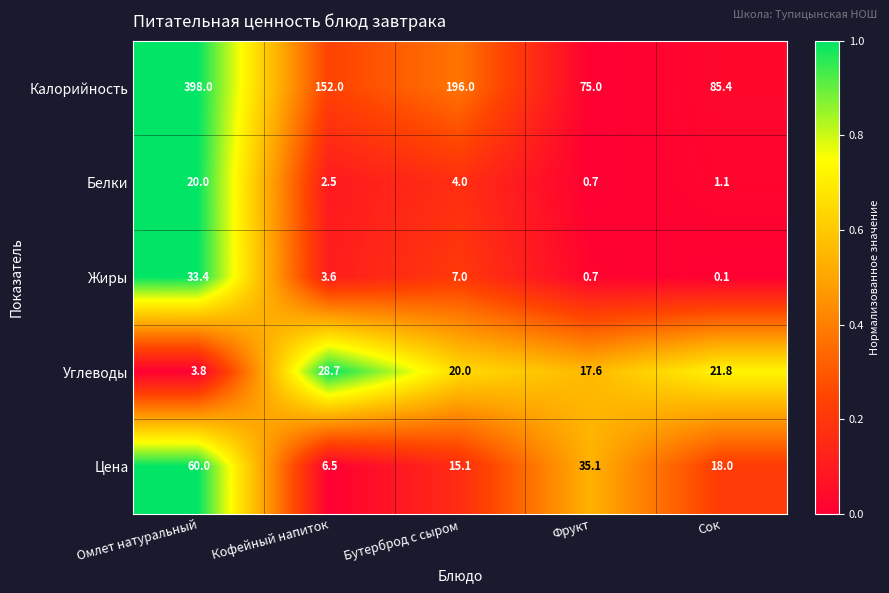

Which series has the widest spread of values?

Калорийность